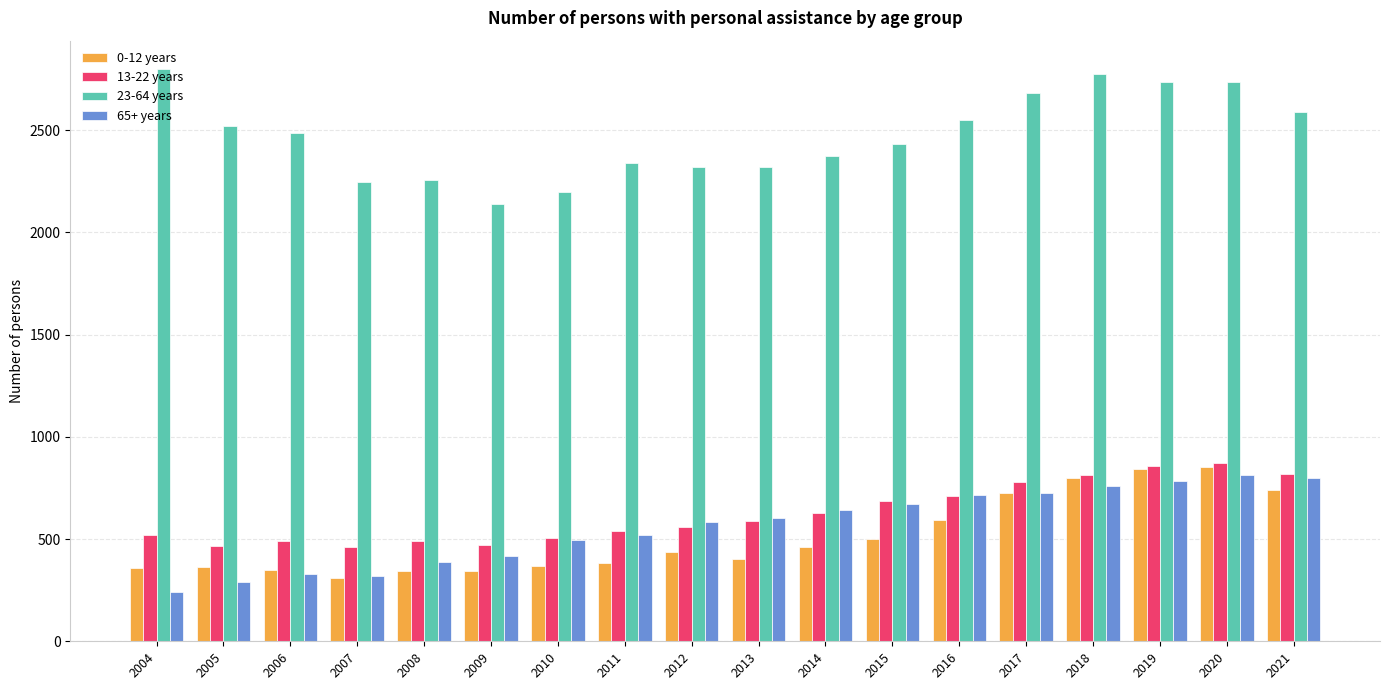

How many categories are shown in the chart?

18